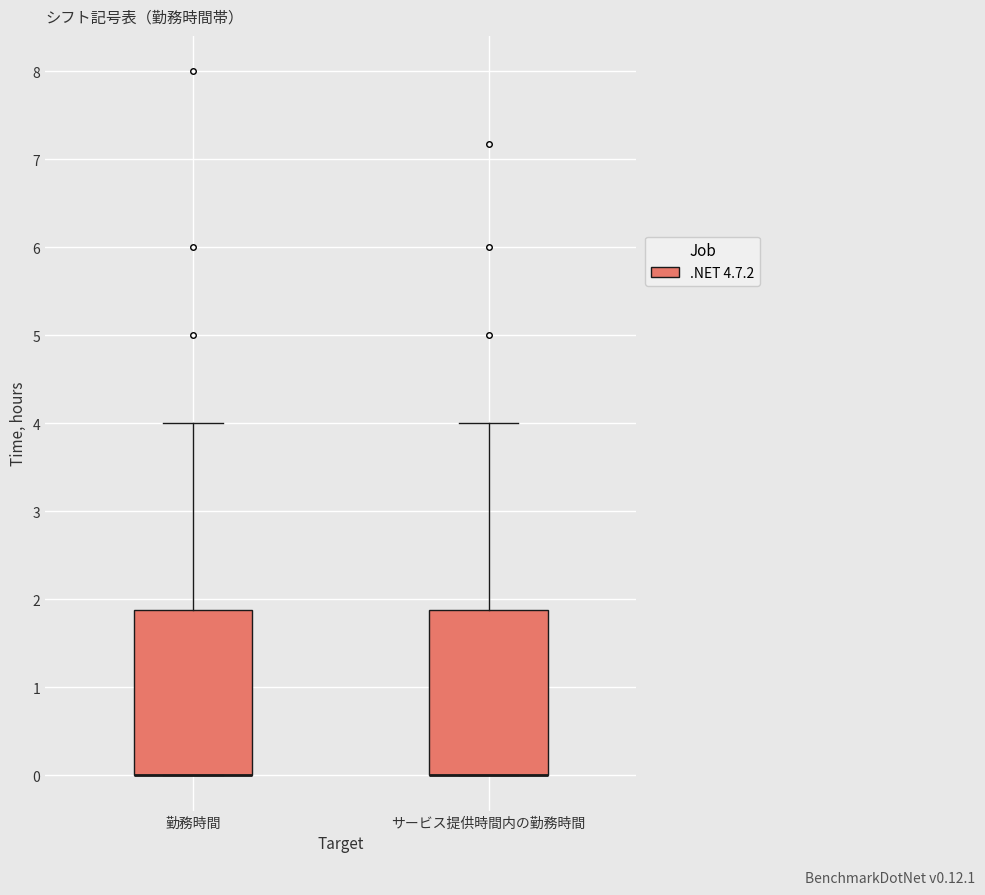

Reading left to right, read every box against the y-axis: the position of its median line, the range the box covers, and the ends of its whiskers. The values are not printed on the chart, so give them approximately, as read against the axis.

勤務時間: median 0.0 (drawn on the box's lower edge), box 0.0 to 1.9, whiskers 0.0 to 4.0
サービス提供時間内の勤務時間: median 0.0 (drawn on the box's lower edge), box 0.0 to 1.9, whiskers 0.0 to 4.0